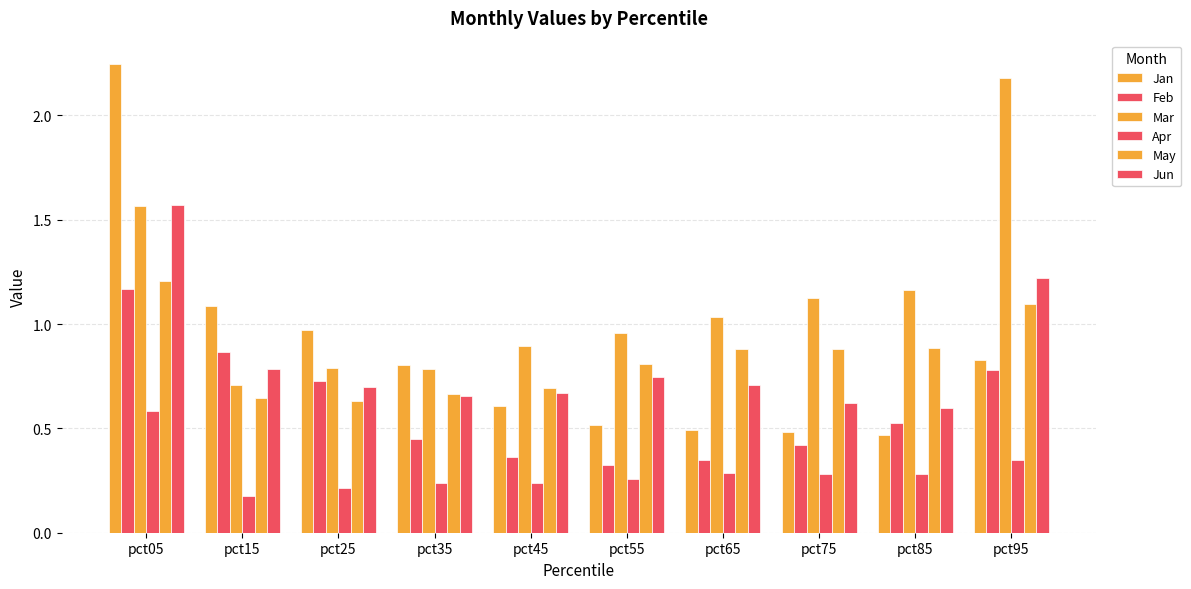

How many bars are there in total?

60